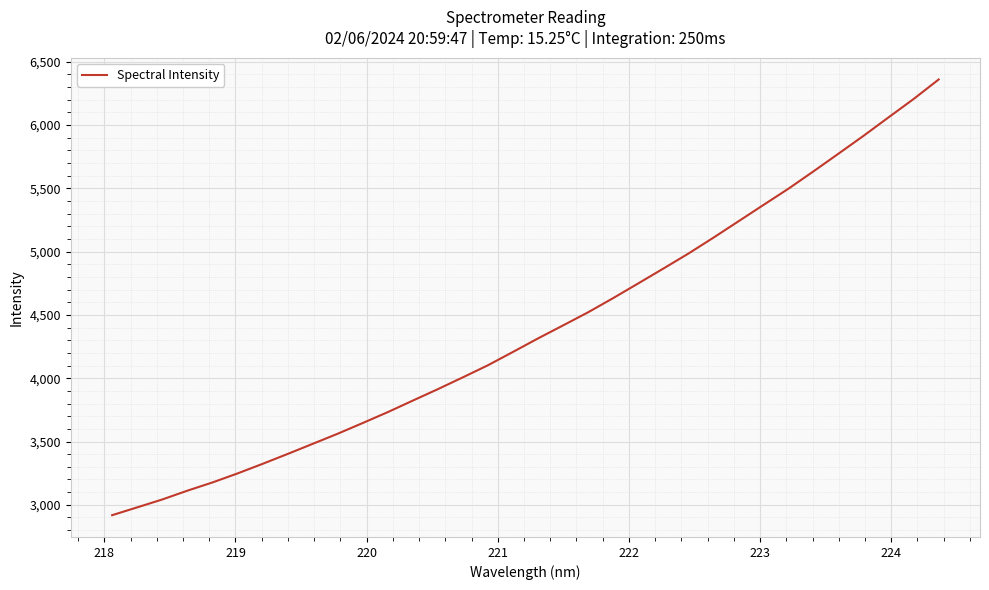

What is the difference between the maximum and minimum values?

3442.4